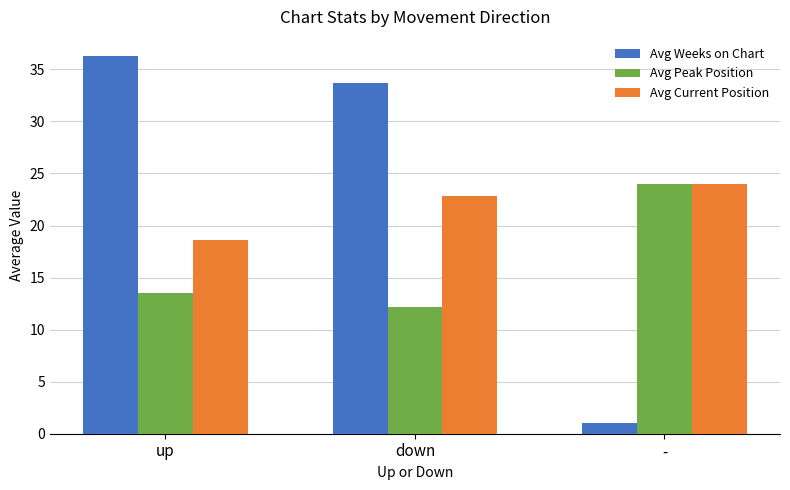

Reading left to right, list all the values displayed in this chart.

Avg Weeks on Chart: 36.3	33.7	1.0
Avg Peak Position: 13.6	12.1	24.0
Avg Current Position: 18.7	22.9	24.0